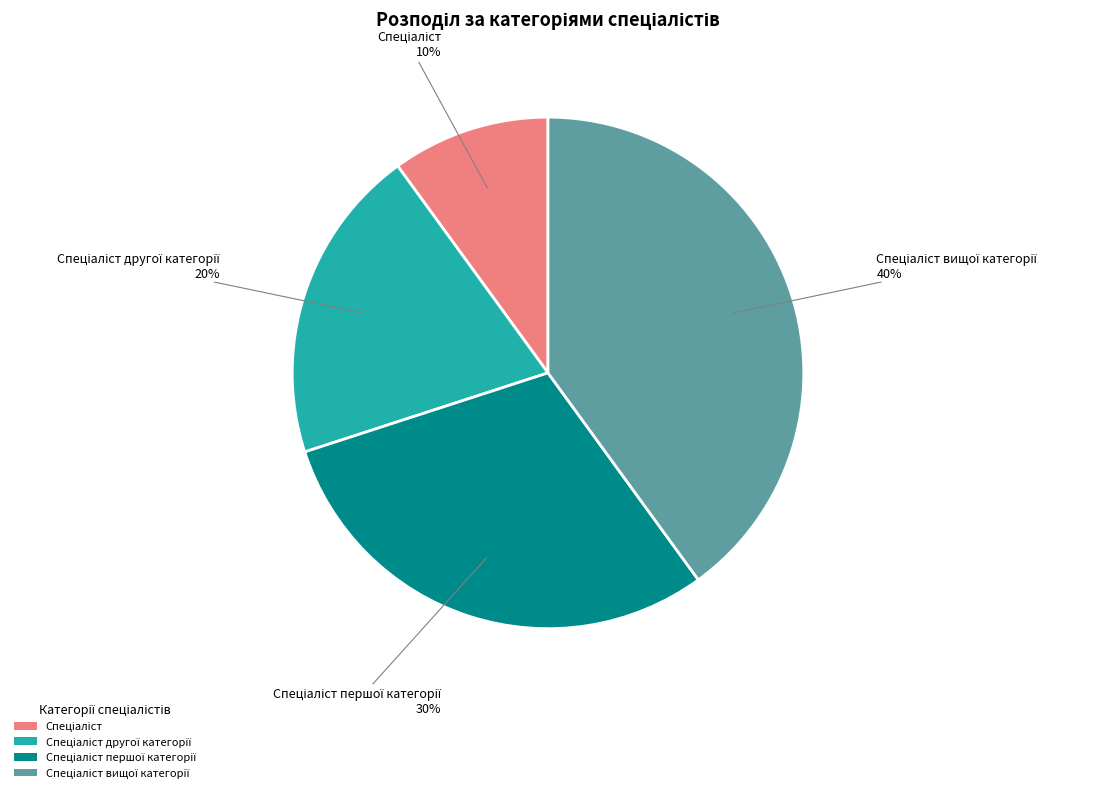

Is there a majority slice in this chart?

No